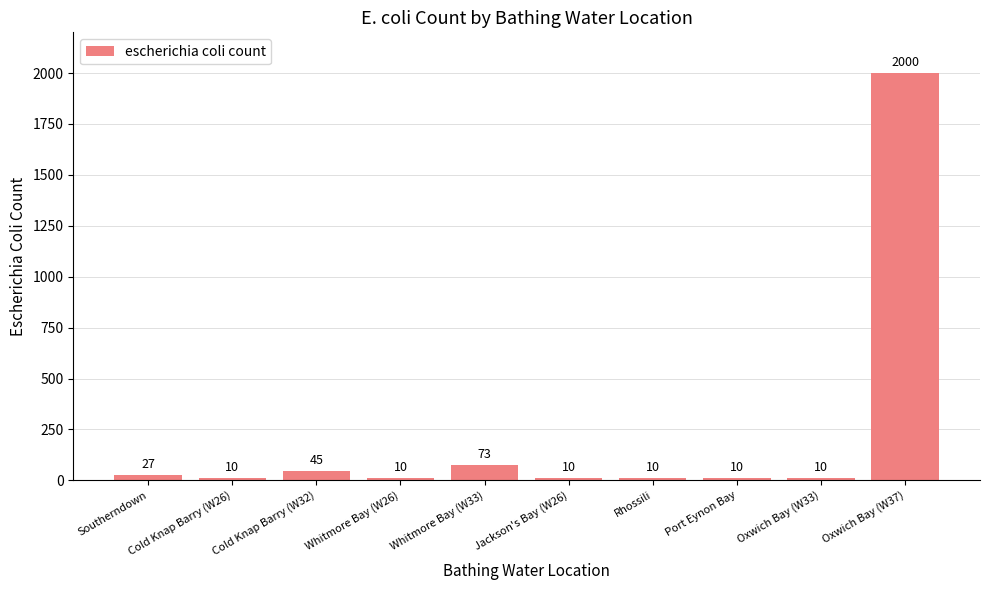

What is the maximum value shown in the chart?

2000